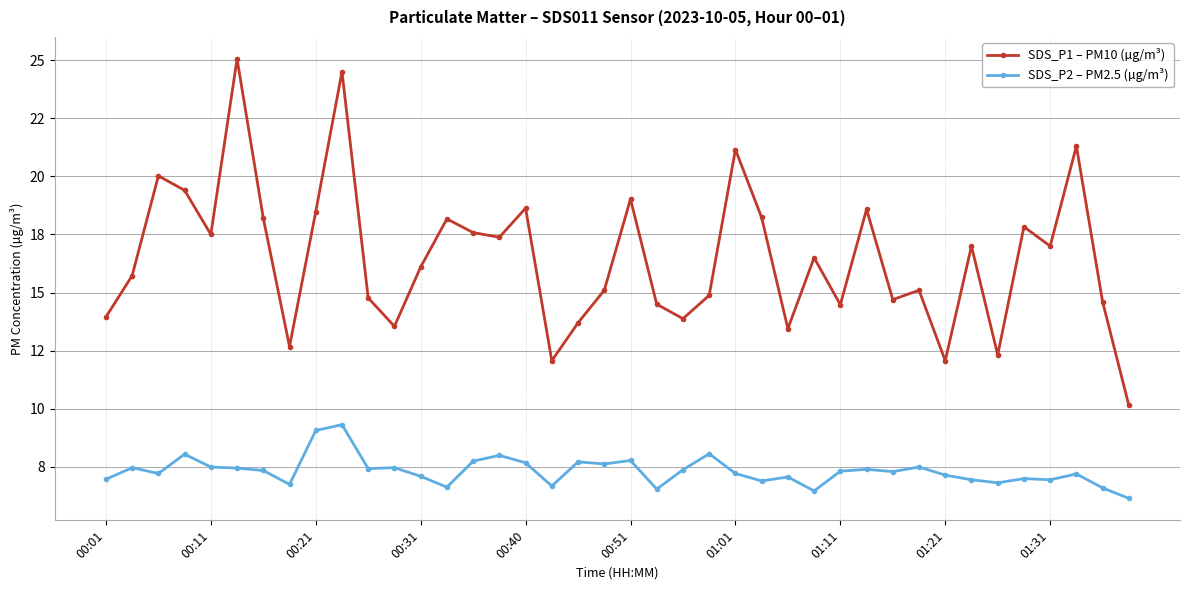

Rank the categories by SDS_P1 – PM10 (µg/m³) value from lowest to highest.

39, 17, 32, 34, 01:11, 26, 11, 18, 22, 00:01, 28, 21, 38, 30, 10, 23, 19, 31, 00:11, 12, 27, 33, 36, 15, 00:40, 14, 35, 13, 01:01, 25, 01:21, 29, 16, 20, 00:31, 00:21, 24, 37, 01:31, 00:51